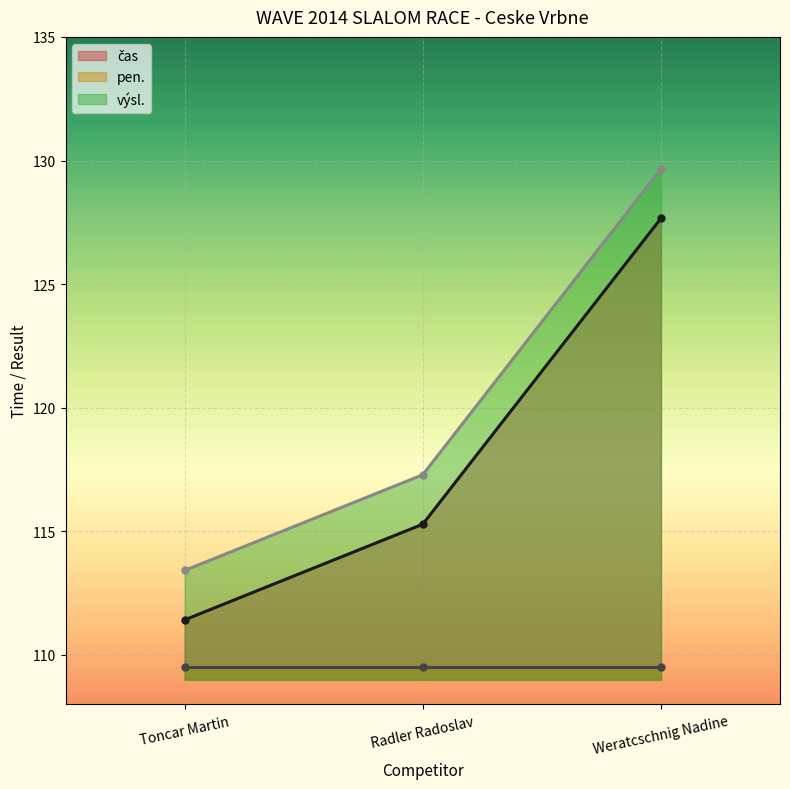

How many values in the čas series exceed 115?

2